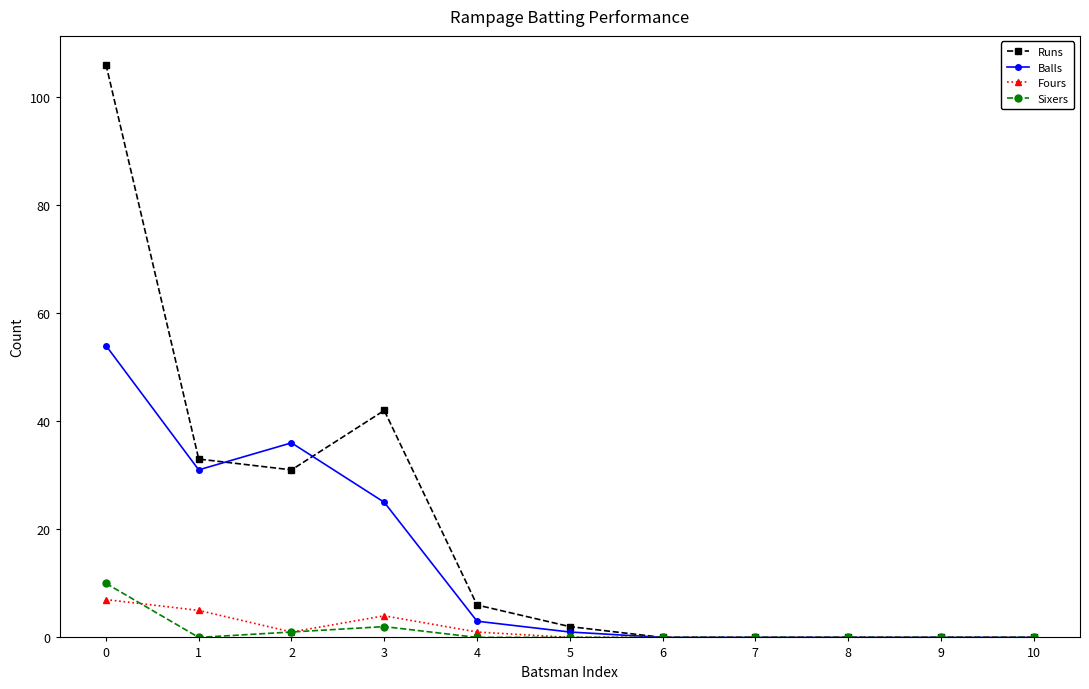

What is the highest value of the Balls series?

54